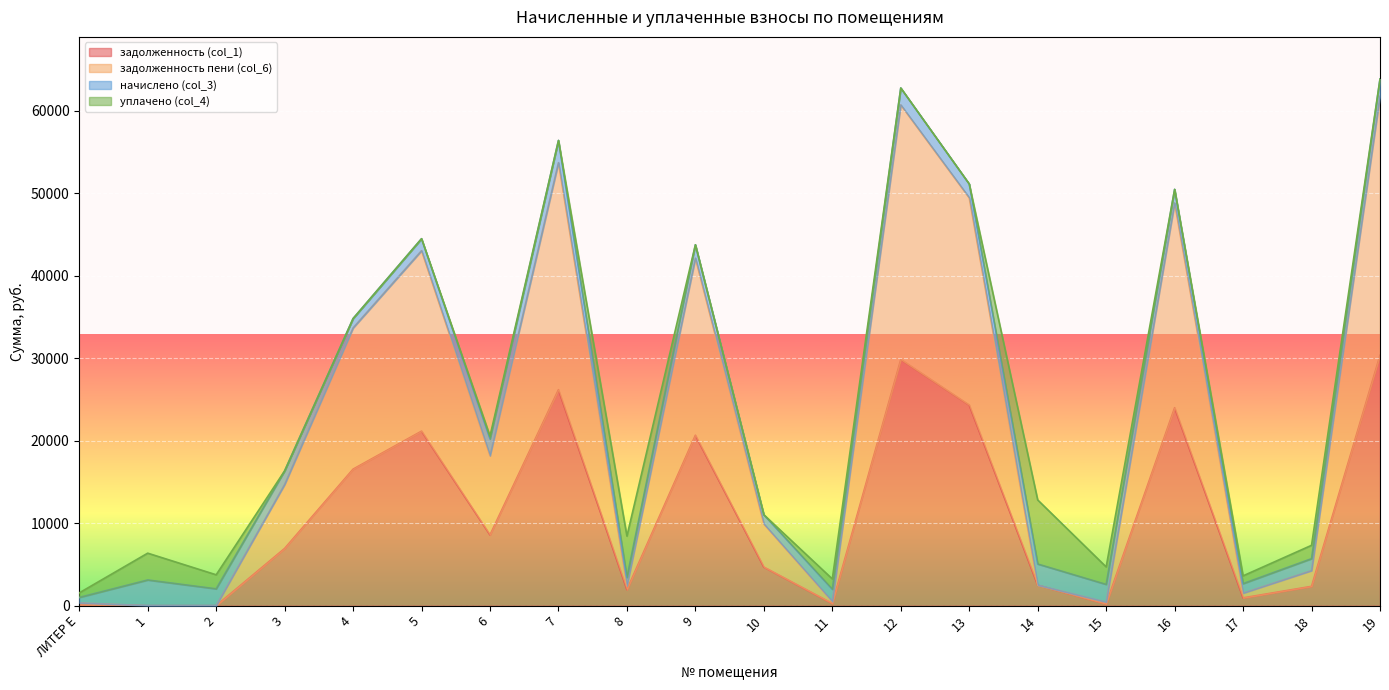

How many values in the задолженность пени (col_6) series are below 14683?

10